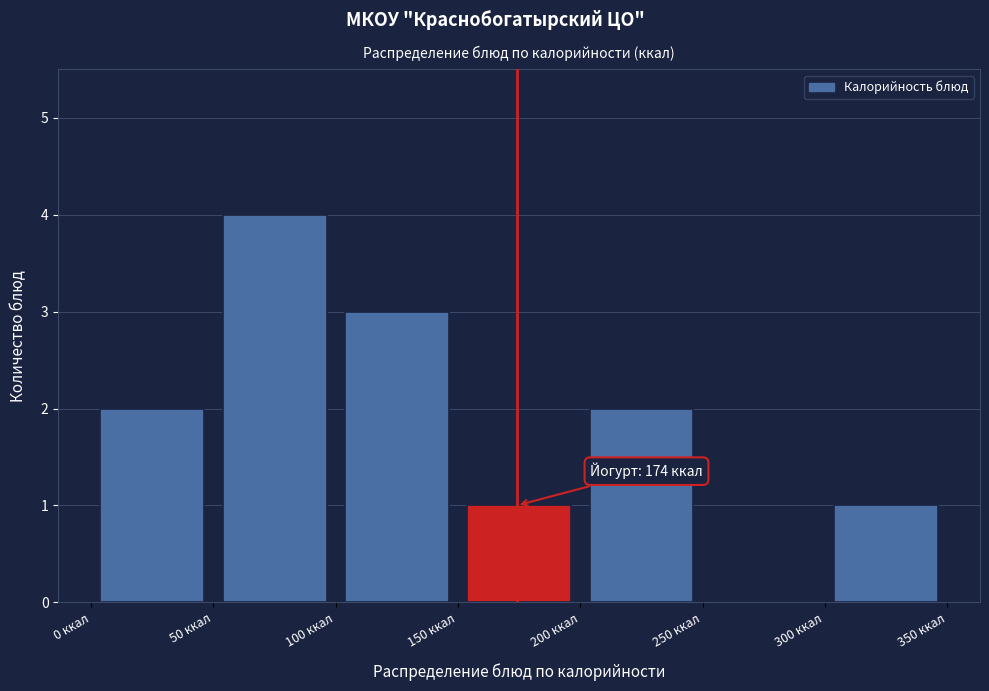

Over which range of the x-axis is the bar tallest?

50 to 100